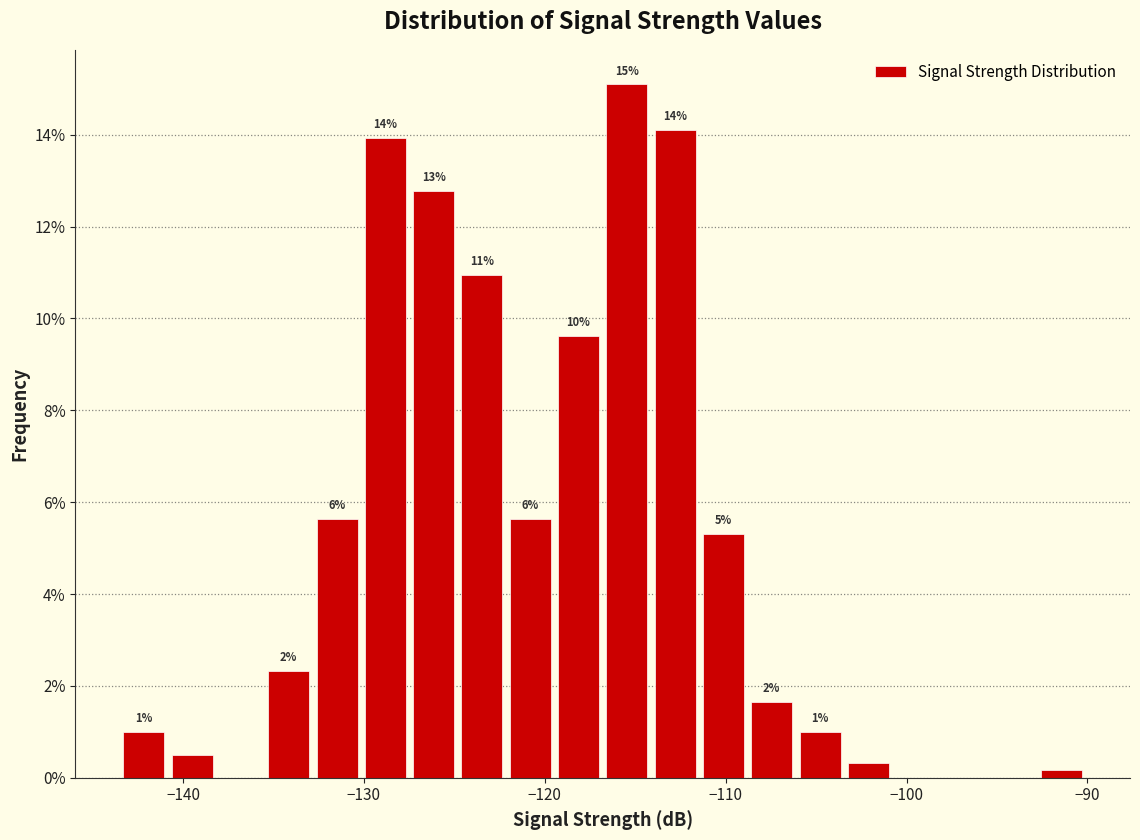

Read against the x-axis, roughly where is the centre of the tallest bar?

-115